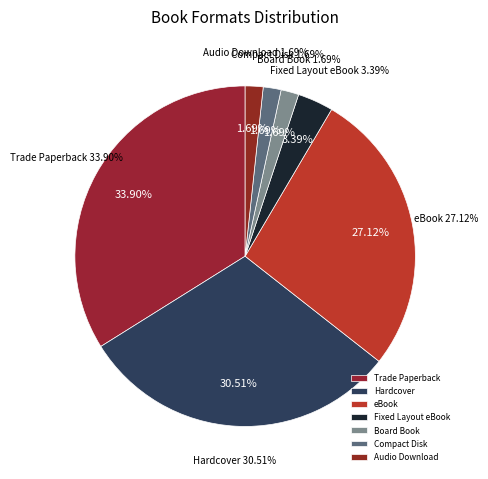

Which has a higher value, Compact Disk or eBook?

eBook